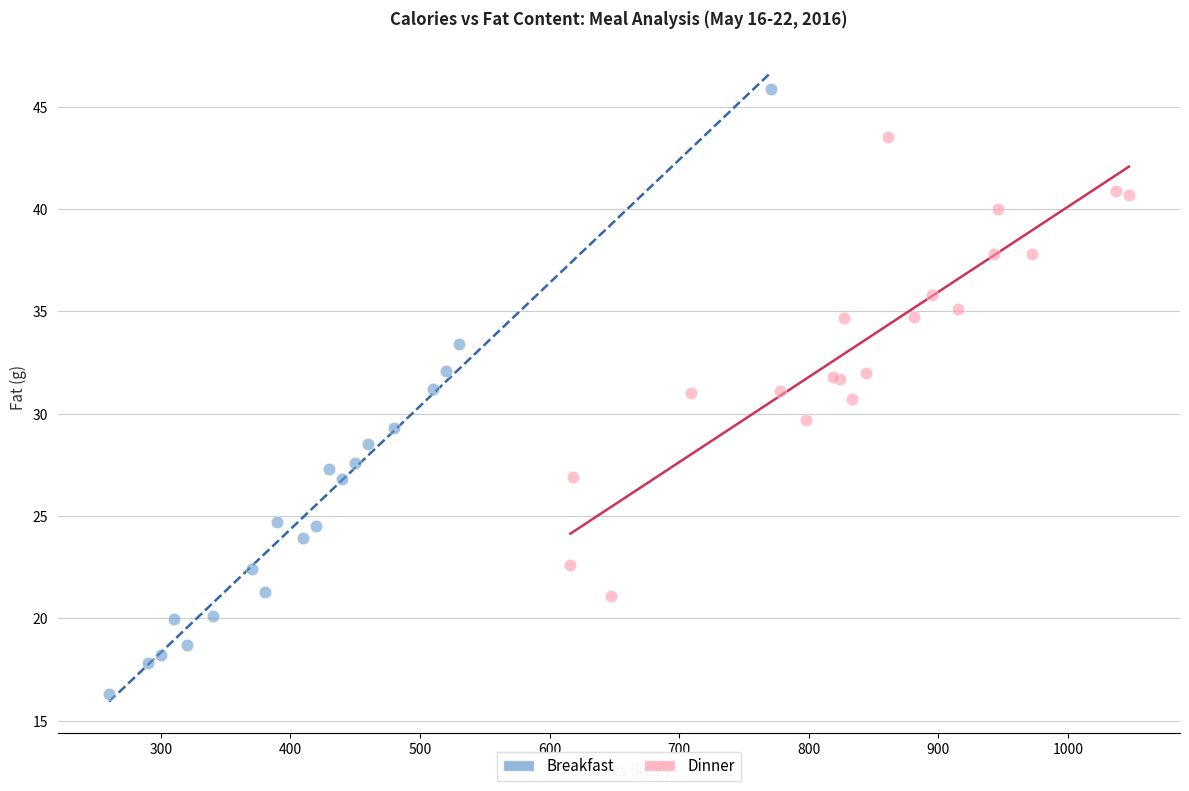

Which series has the widest spread of Y values?

Breakfast